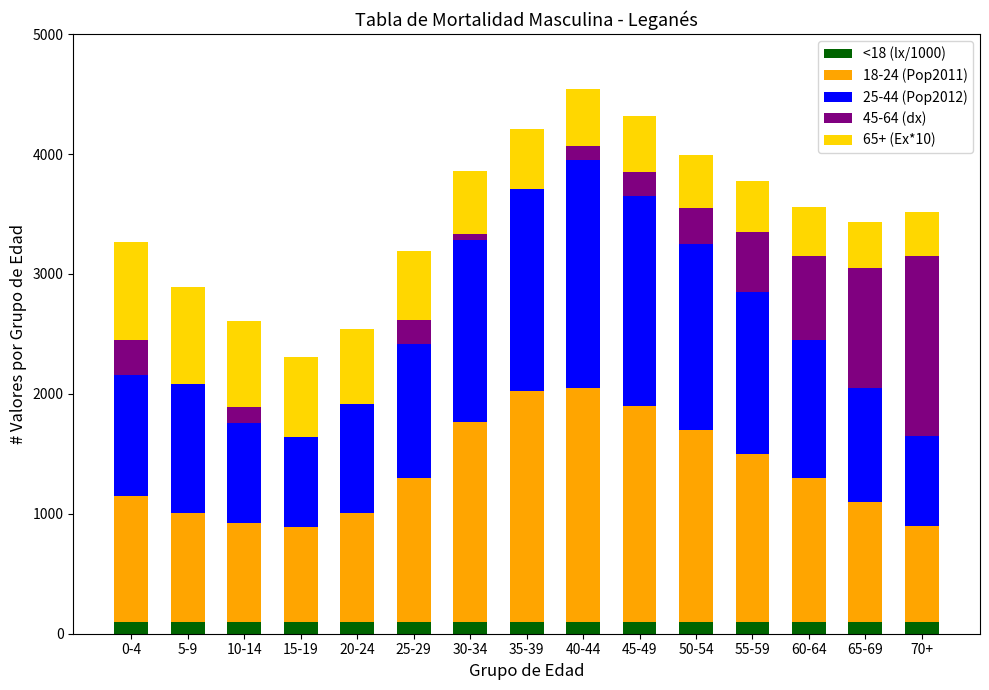

At which label does 45-64 (dx) first exceed 200?

0-4